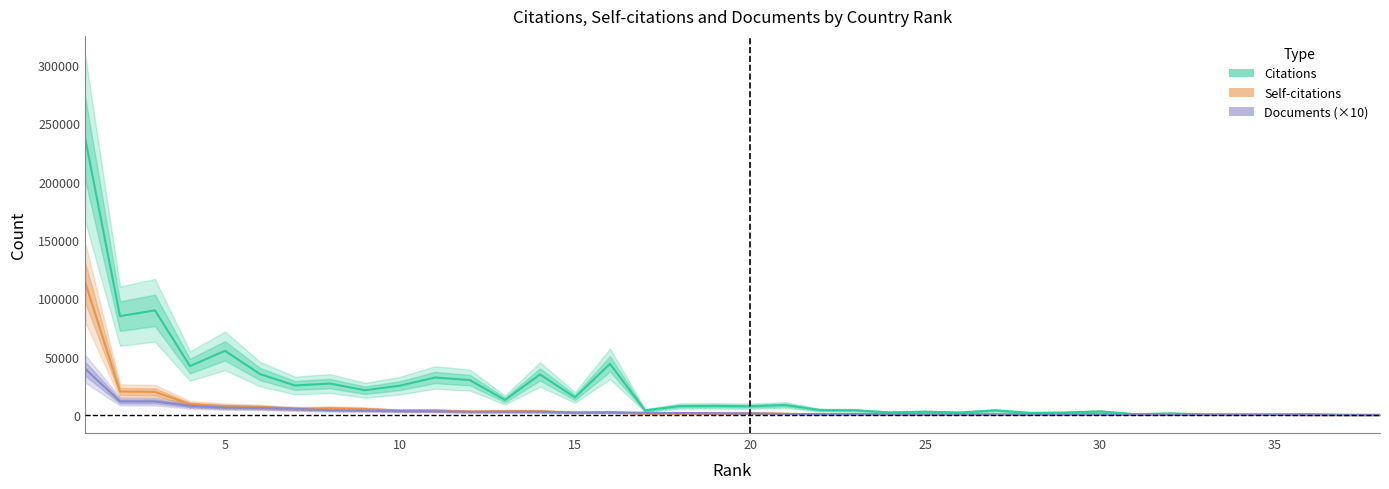

Is it true that Citations equals 6617 at 23?

False